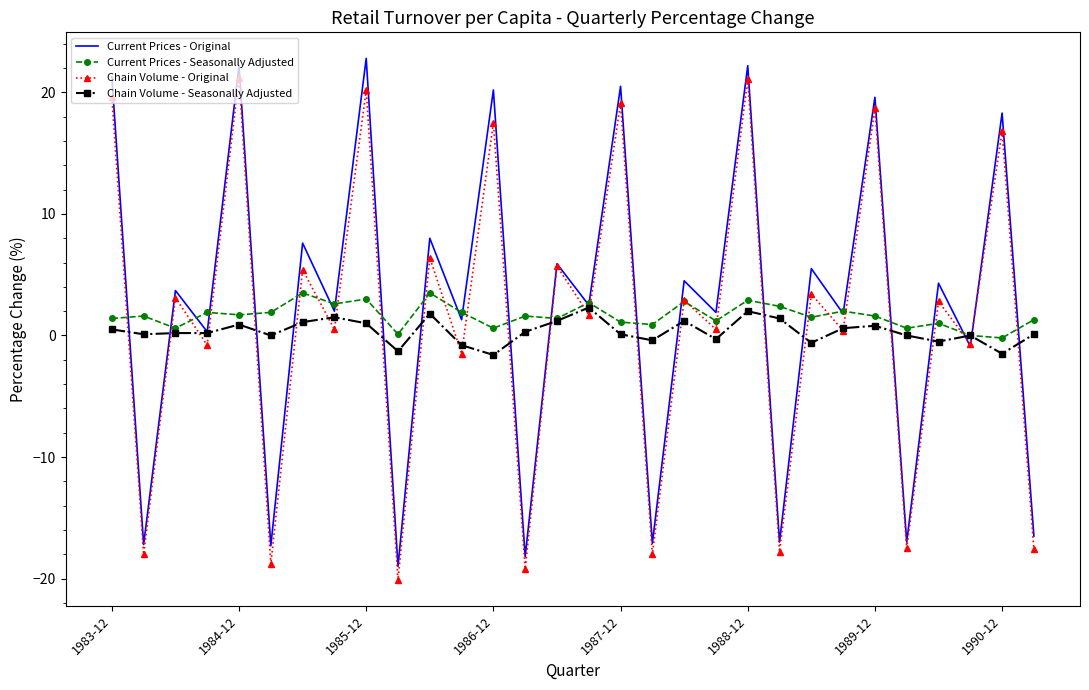

True or false: Chain Volume - Seasonally Adjusted and Current Prices - Original intersect in this chart.

True